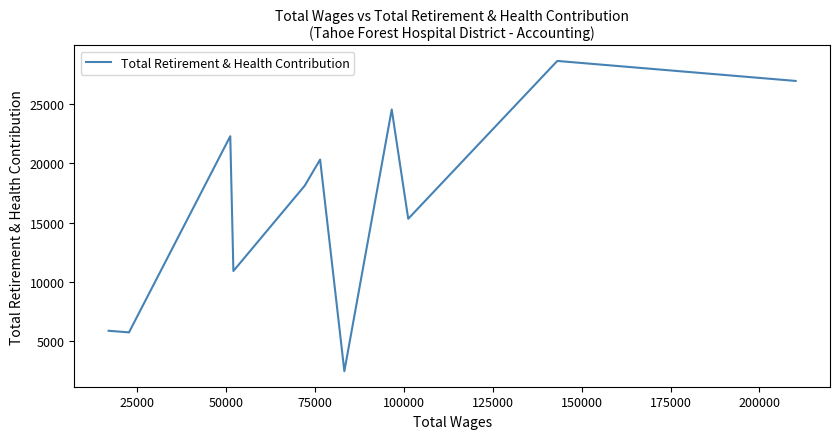

What is the sum of all values?

181125